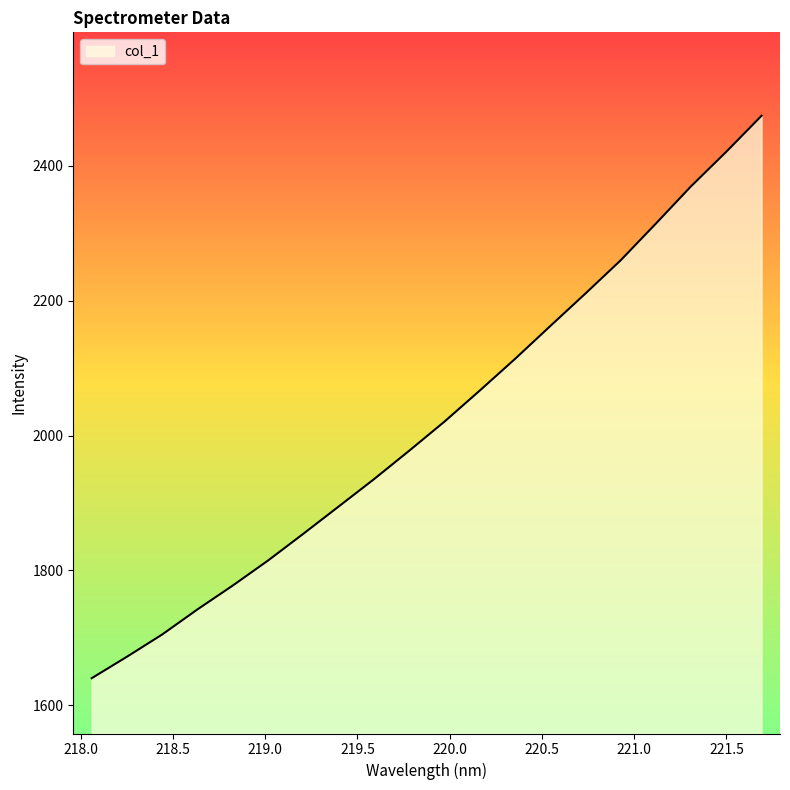

What is the minimum value shown in the chart?

1640.2